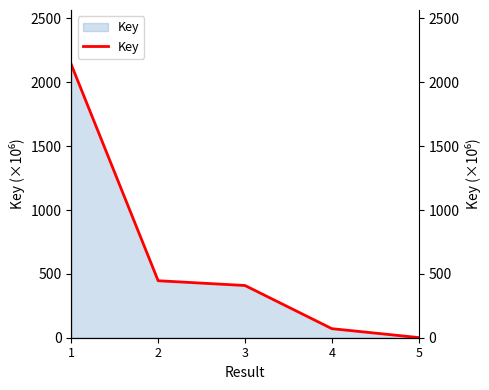

What value does the data have at 4?

70.9